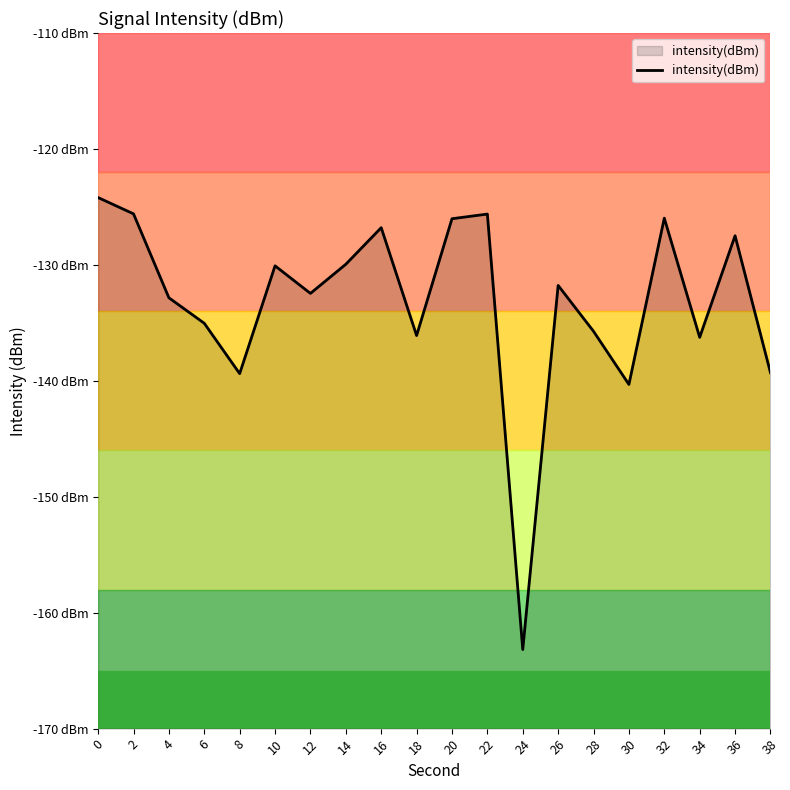

What is the average value?

-133.2